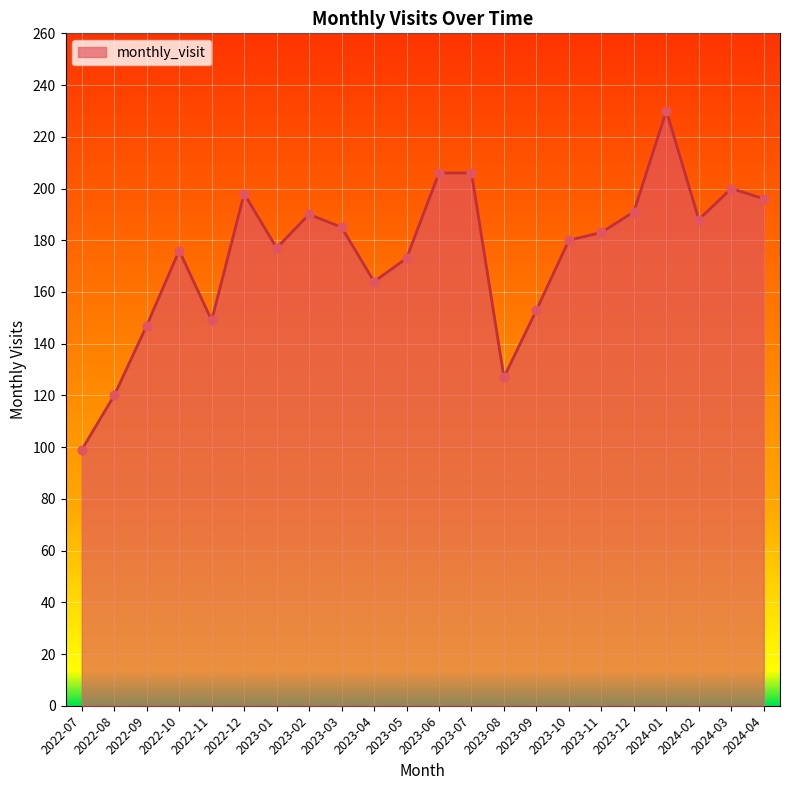

What is the change in value from 2023-05 to 2023-12?

+18